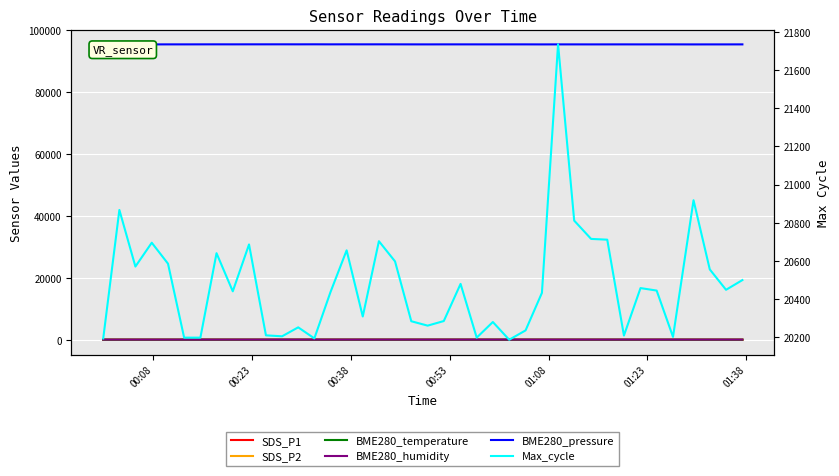

At which category does BME280_pressure reach its first local valley?

00:23